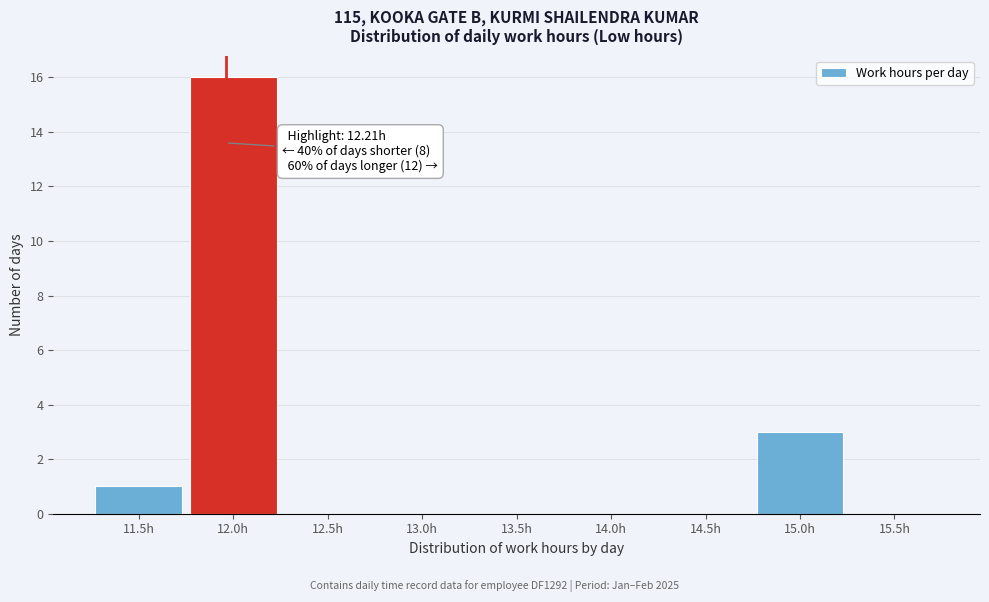

Reading left to right, list all the values displayed in this chart.

11.5h=1	12.0h=16	12.5h=0	13.0h=0	13.5h=0	14.0h=0	14.5h=0	15.0h=3	15.5h=0